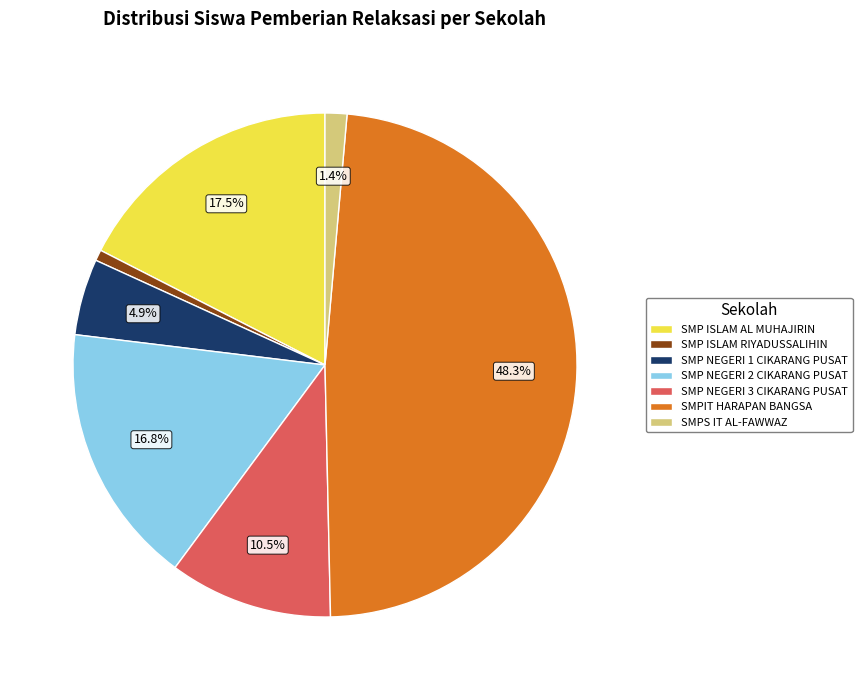

Does SMP ISLAM AL MUHAJIRIN represent more than half of the total?

No